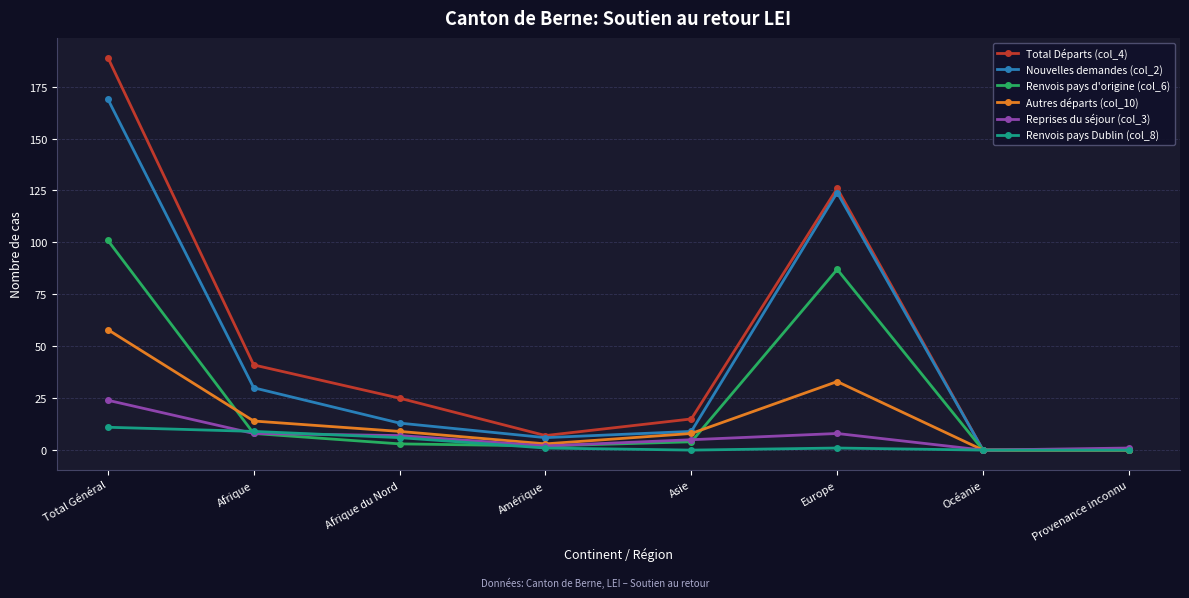

What is the value of the Renvois pays d'origine (col_6) point at the 5th from the left?

4